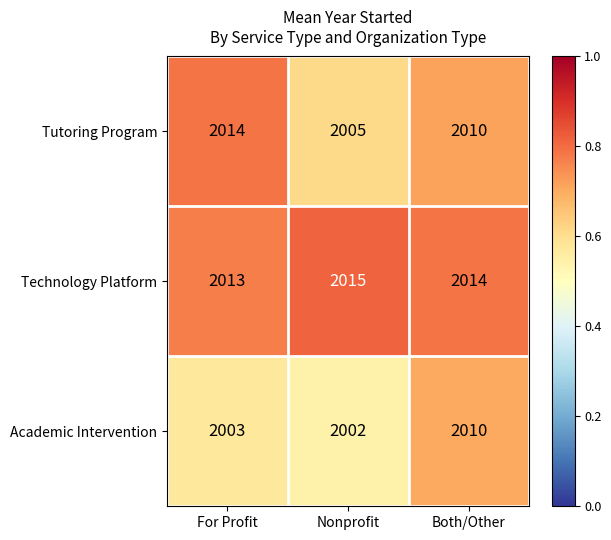

What value does the Technology Platform series have at Both/Other?

2014